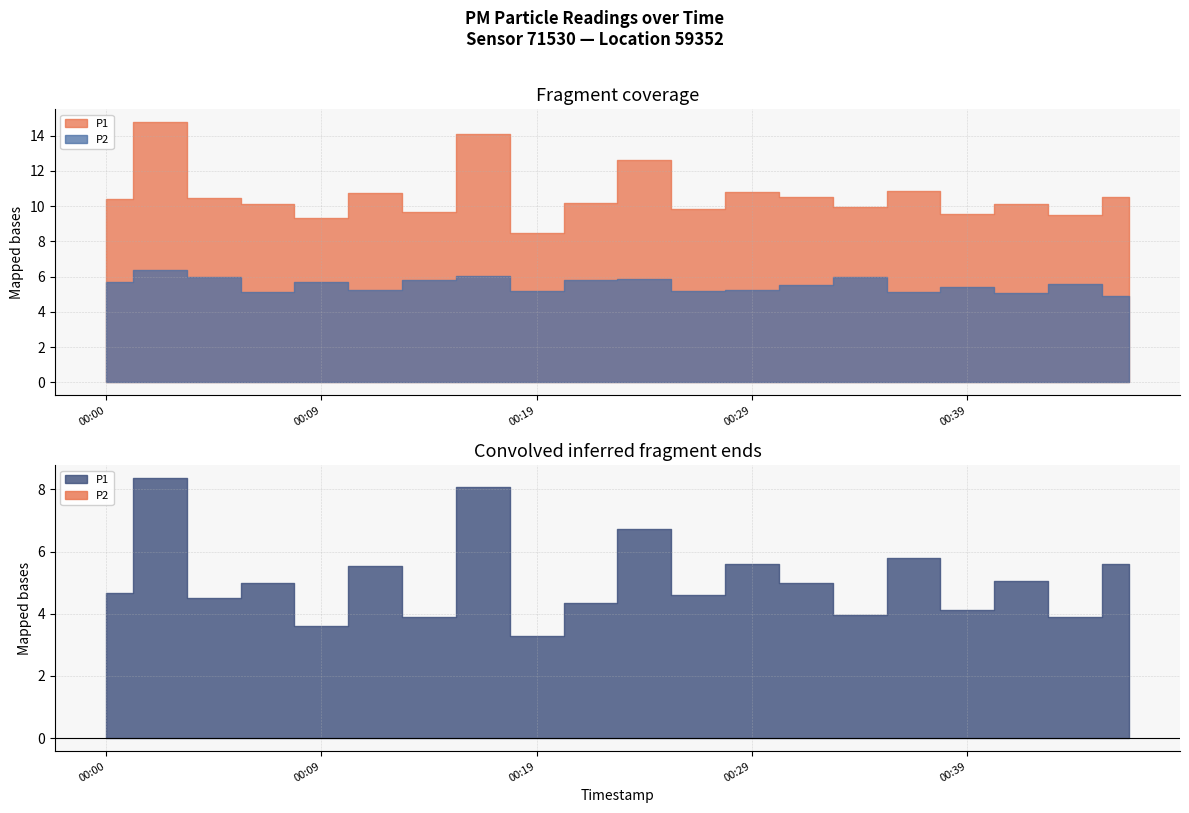

The value of P2 at 00:46 is 4.9. True or false?

True